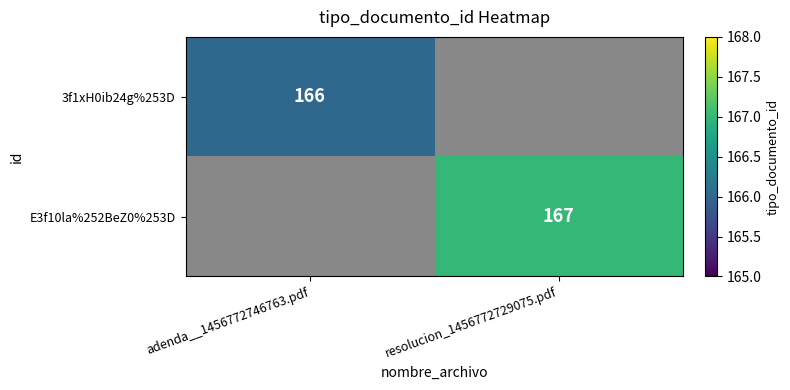

Count the number of categories in the chart.

2